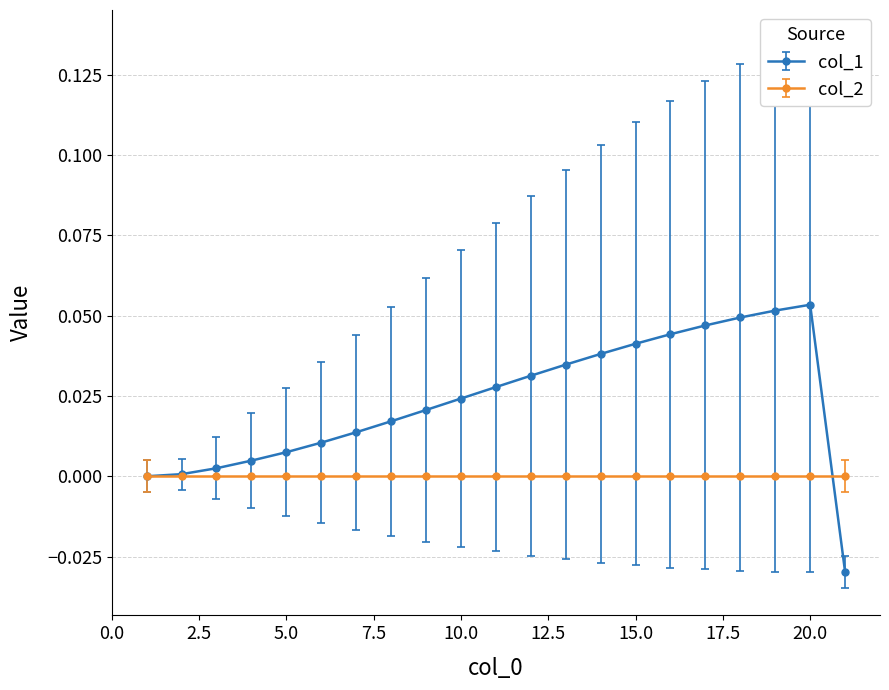

Which series has the largest total across all categories?

col_1